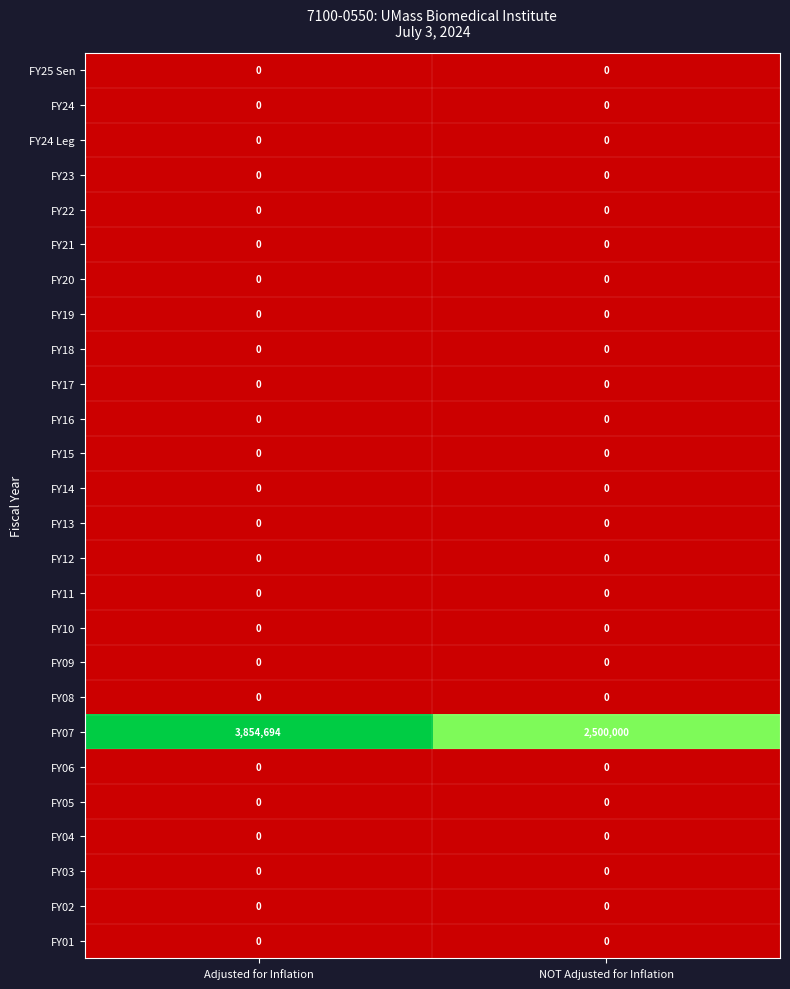

The FY24 series shows 0 at NOT Adjusted for Inflation. True or false?

True